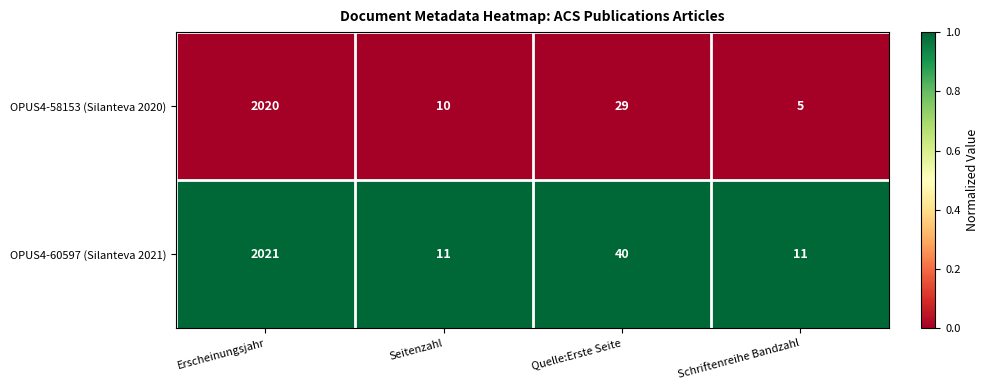

What is the sum of the OPUS4-60597 (Silanteva 2021) values at Schriftenreihe Bandzahl and Erscheinungsjahr?

2032